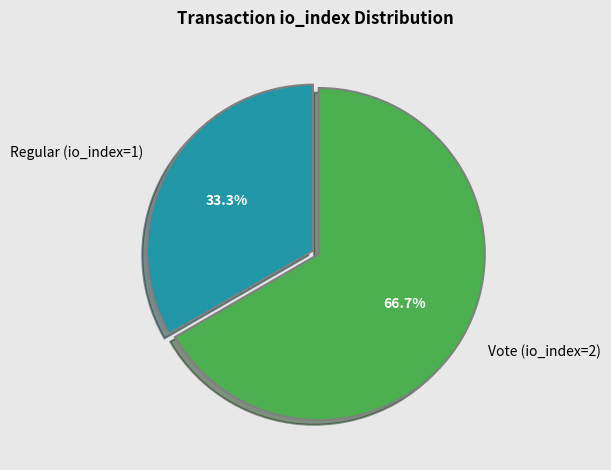

Between Regular (io_index=1) and Vote (io_index=2), which is larger?

Vote (io_index=2)